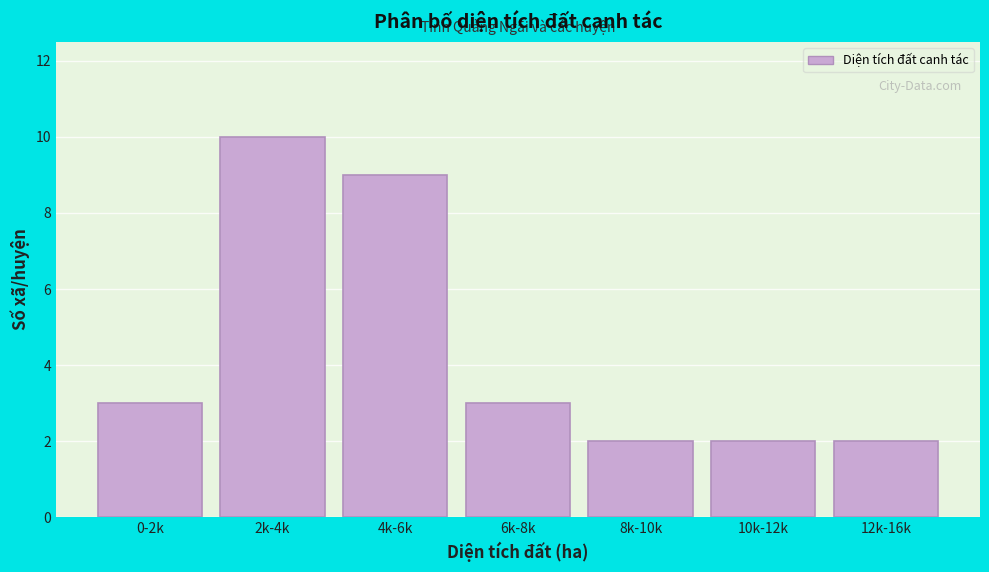

Reading left to right, what are all the values shown in this chart?

0-2k=3	2k-4k=10	4k-6k=9	6k-8k=3	8k-10k=2	10k-12k=2	12k-16k=2